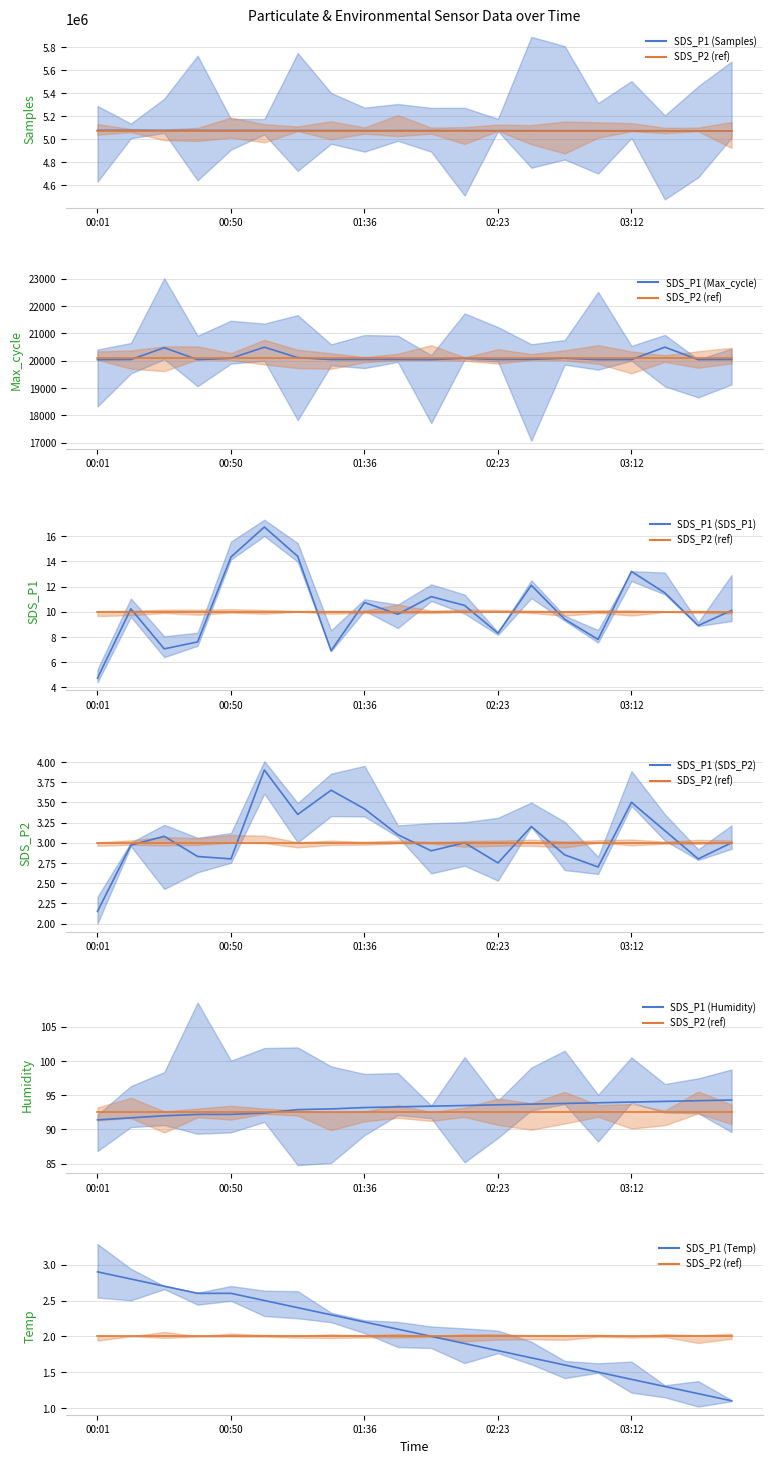

The value of SDS_P2 at 6 is 2.0. True or false?

True